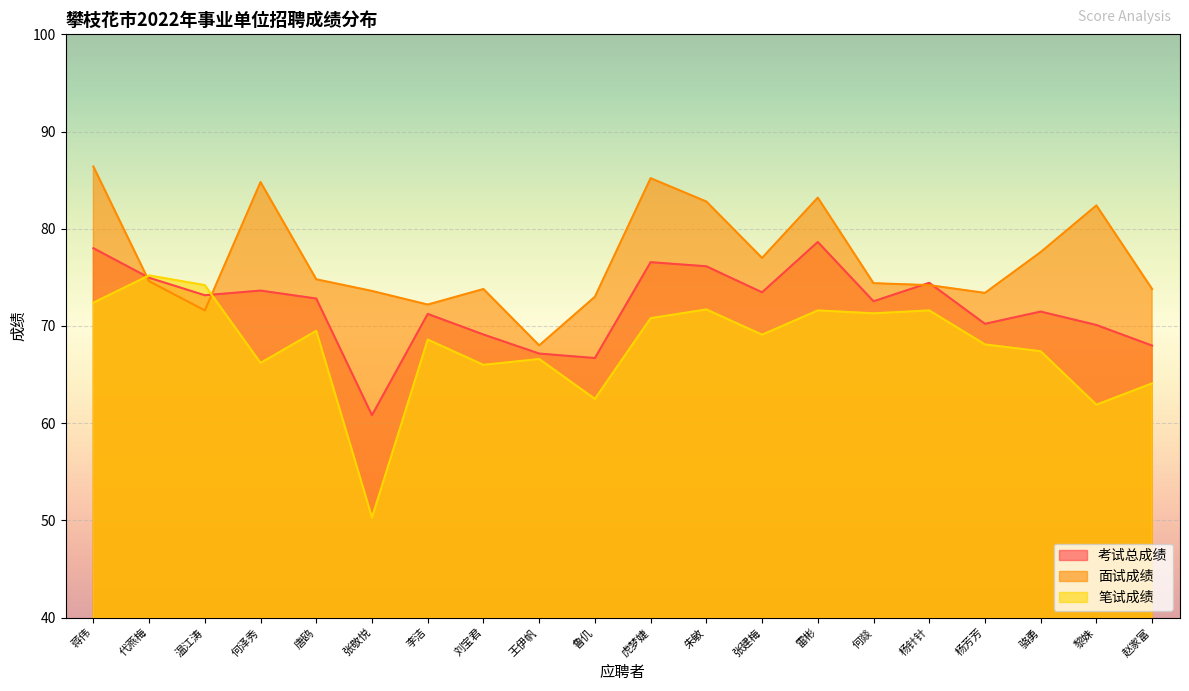

Which series ends up on top after the final intersection of 面试成绩 and 考试总成绩?

面试成绩